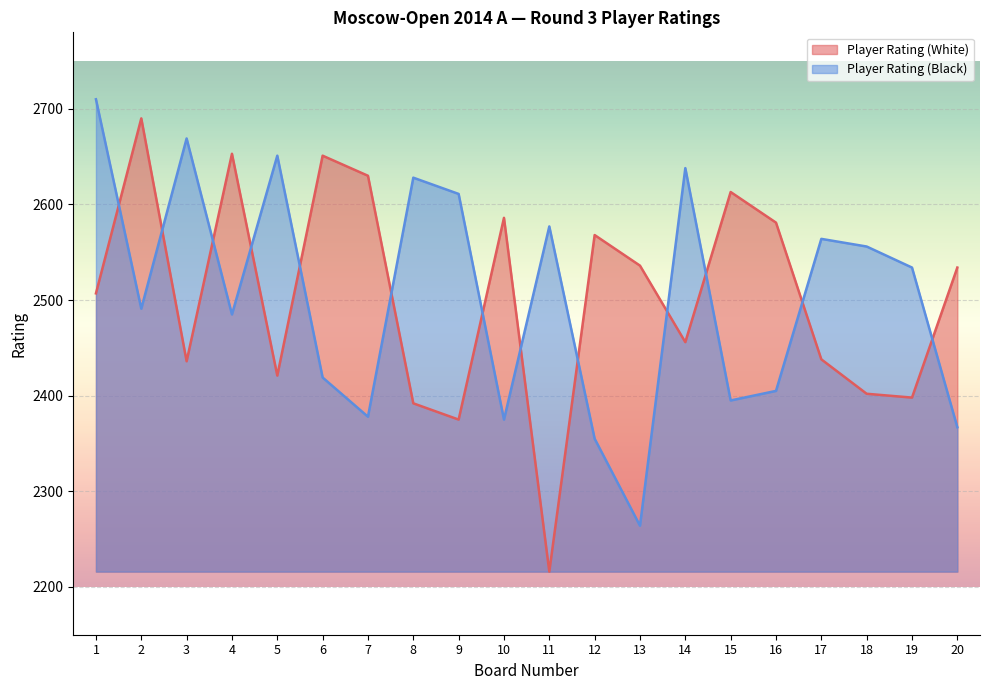

At which category does Player Rating (Black) reach its first local valley?

2